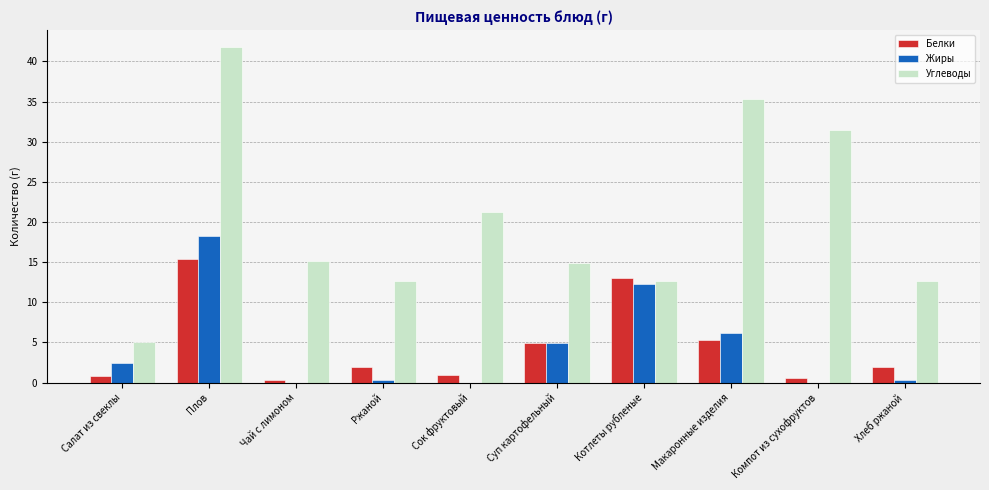

At which category does the chart reach its peak across all series?

Плов